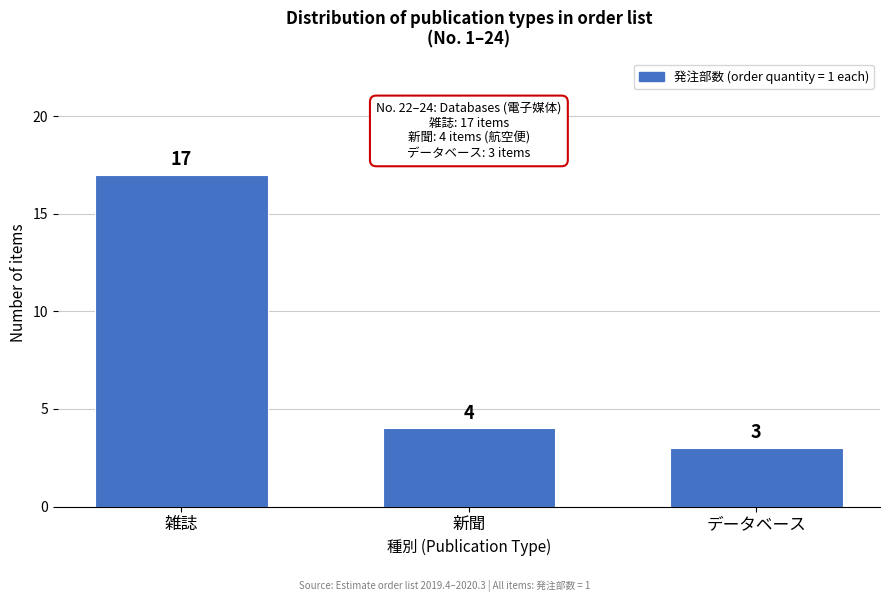

Reading left to right, what are all the values shown in this chart?

雑誌=17	新聞=4	データベース=3